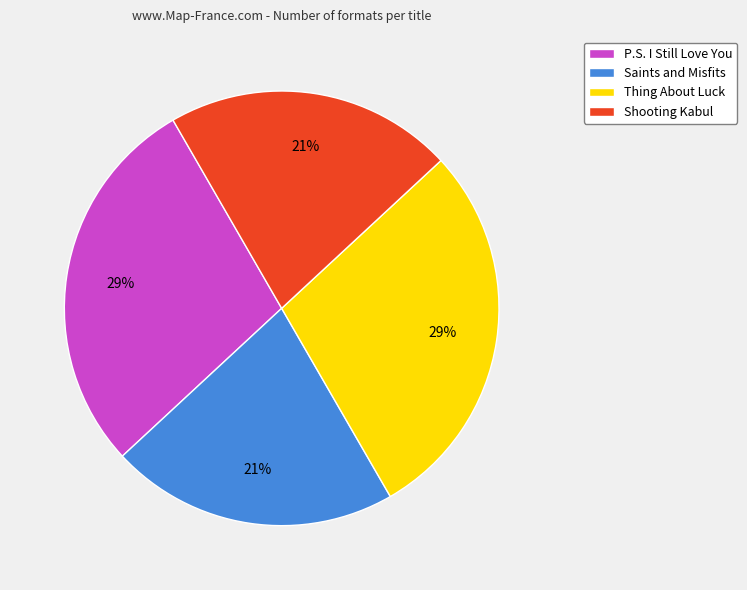

To the nearest percent, what is the average slice percentage?

25%